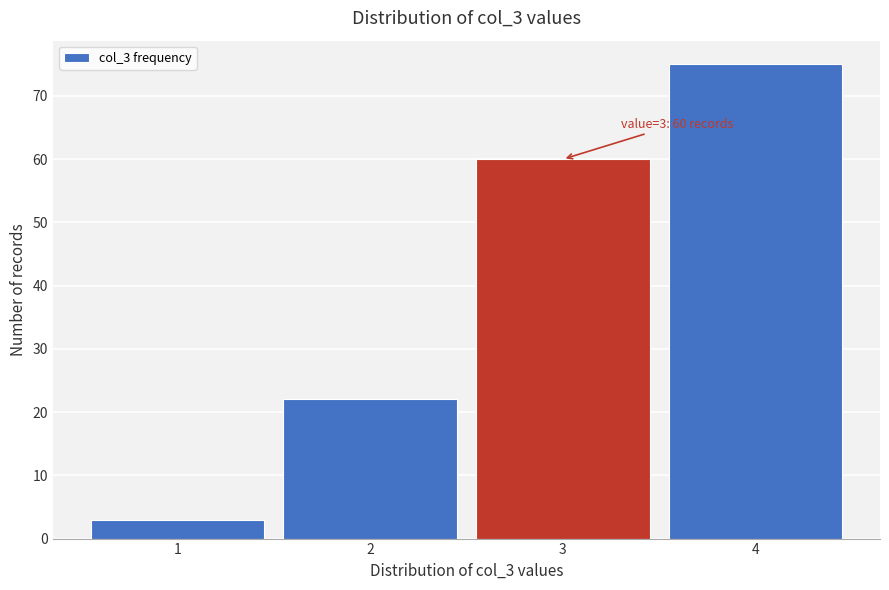

Over which range of the x-axis is the bar tallest?

3.5 to 4.5